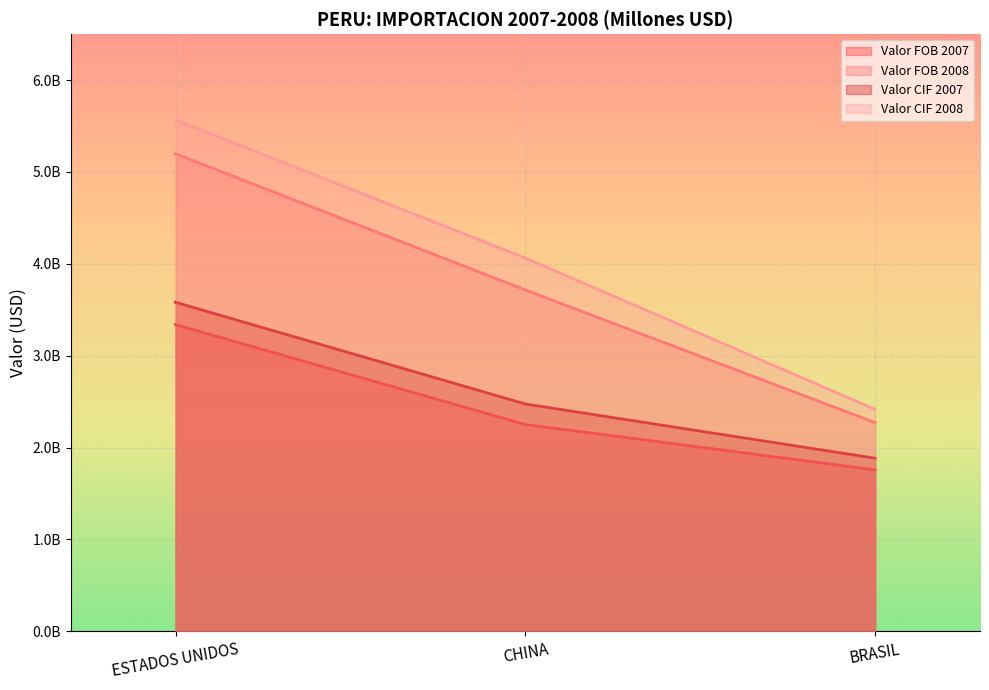

What is the highest value of the Valor CIF 2007 series?

3580944265.0